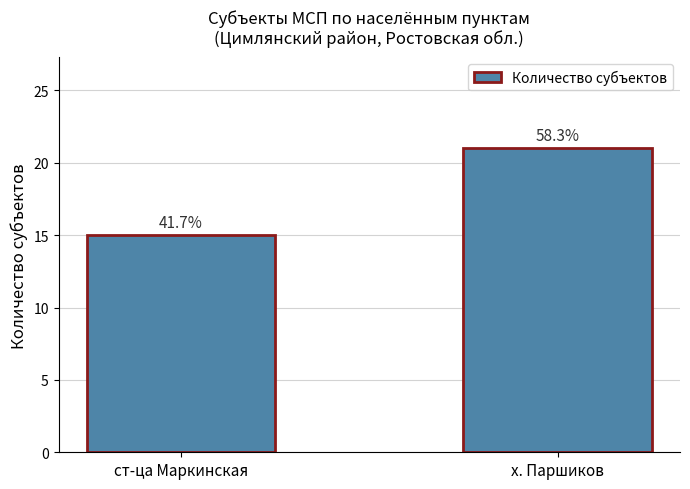

What is the value of the 2nd bar from the left?

21